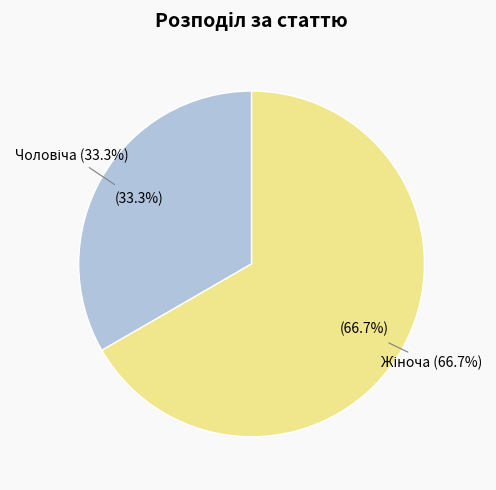

To the nearest percent, what is the combined percentage of Чоловіча and Жіноча?

100%